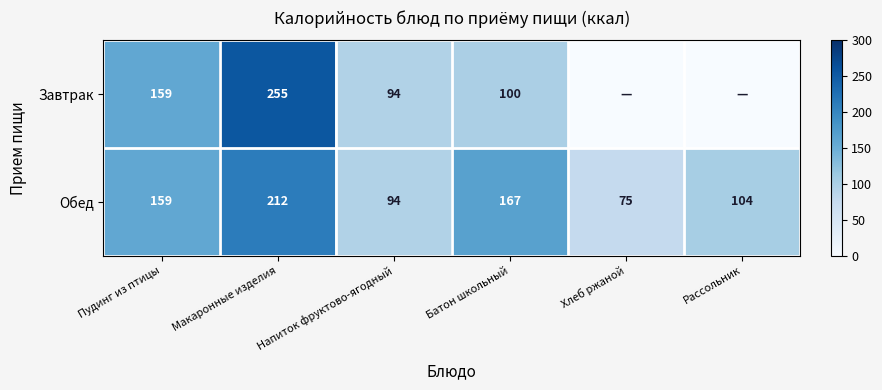

At Батон школьный, list the series in order from largest to smallest.

Обед, Завтрак